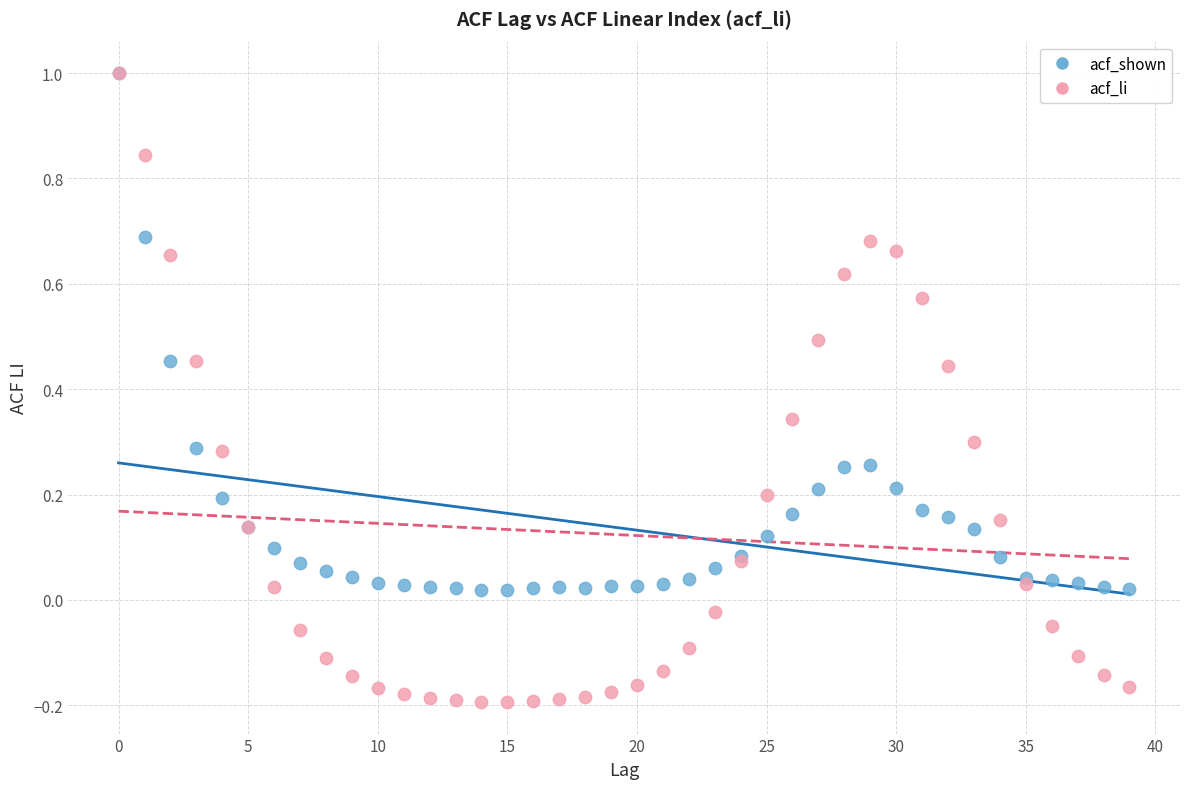

What are all the series names shown in the legend?

acf_shown, acf_li